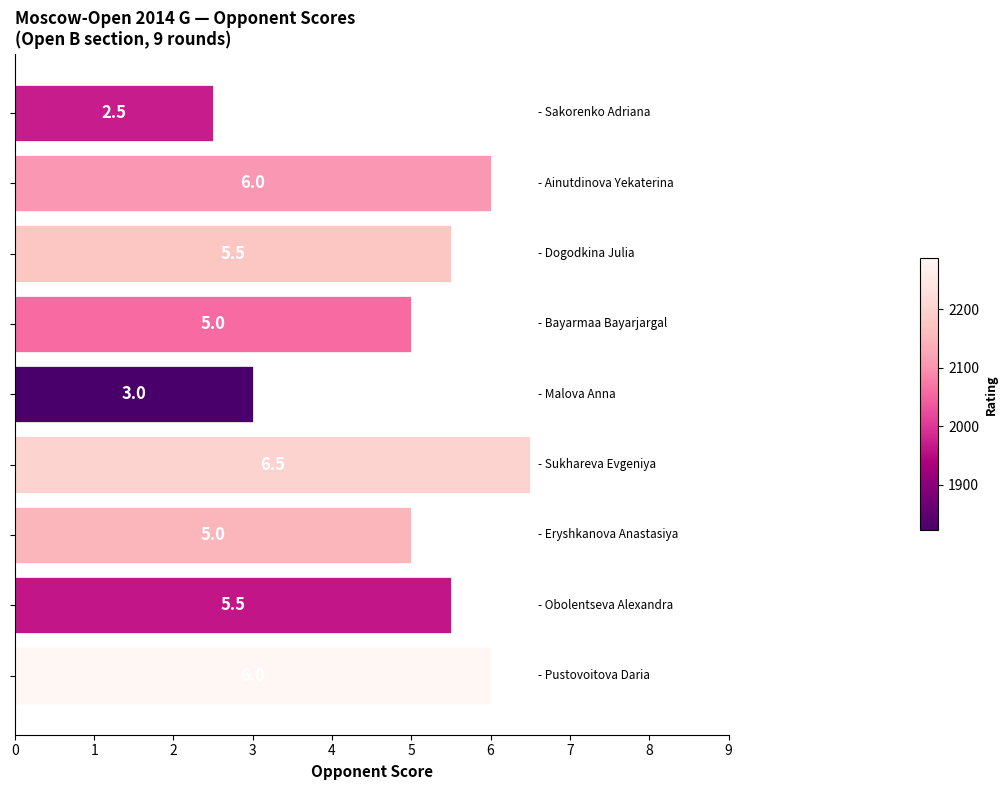

What is the difference between the second highest and minimum values?

3.5